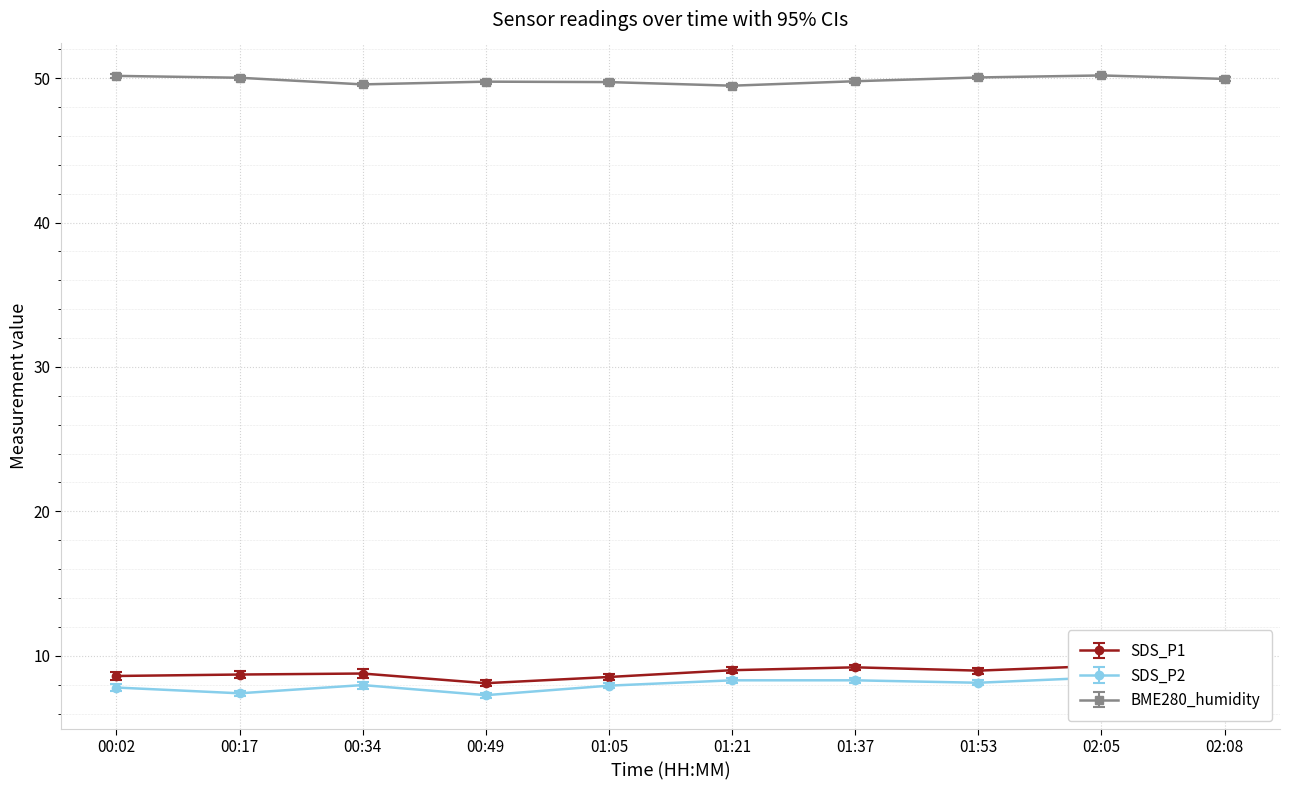

Is it true that SDS_P1 equals 5.3 at 02:08?

False